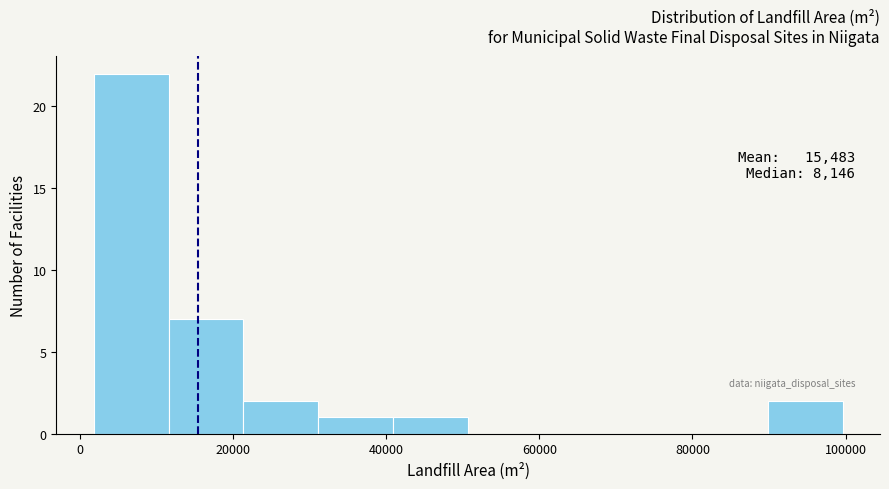

Which range on the x-axis has the tallest bar?

2000 to 12000